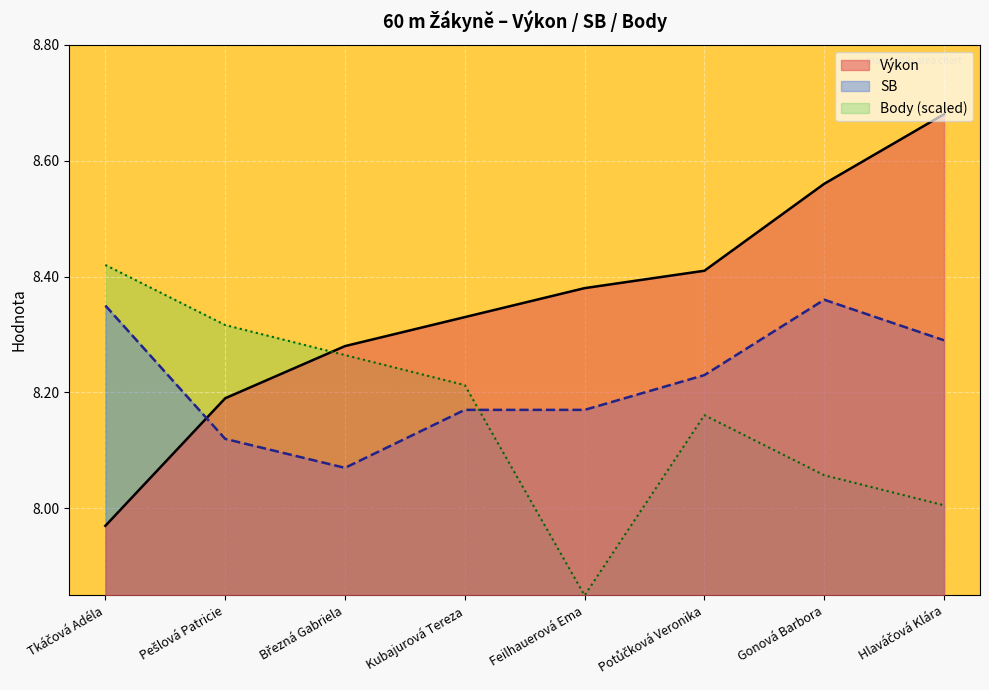

What is the difference between the Výkon values at Tkáčová Adéla and Pešlová Patricie?

0.2